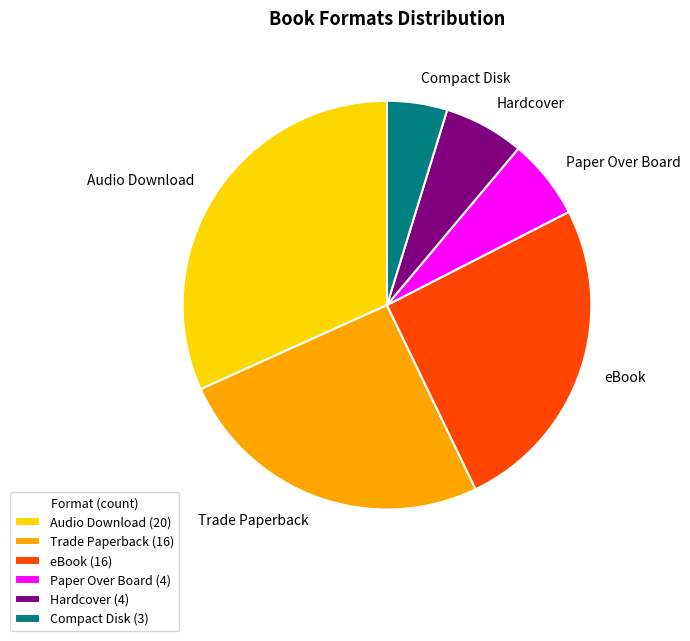

Is the sum of Compact Disk and Paper Over Board greater than half?

No